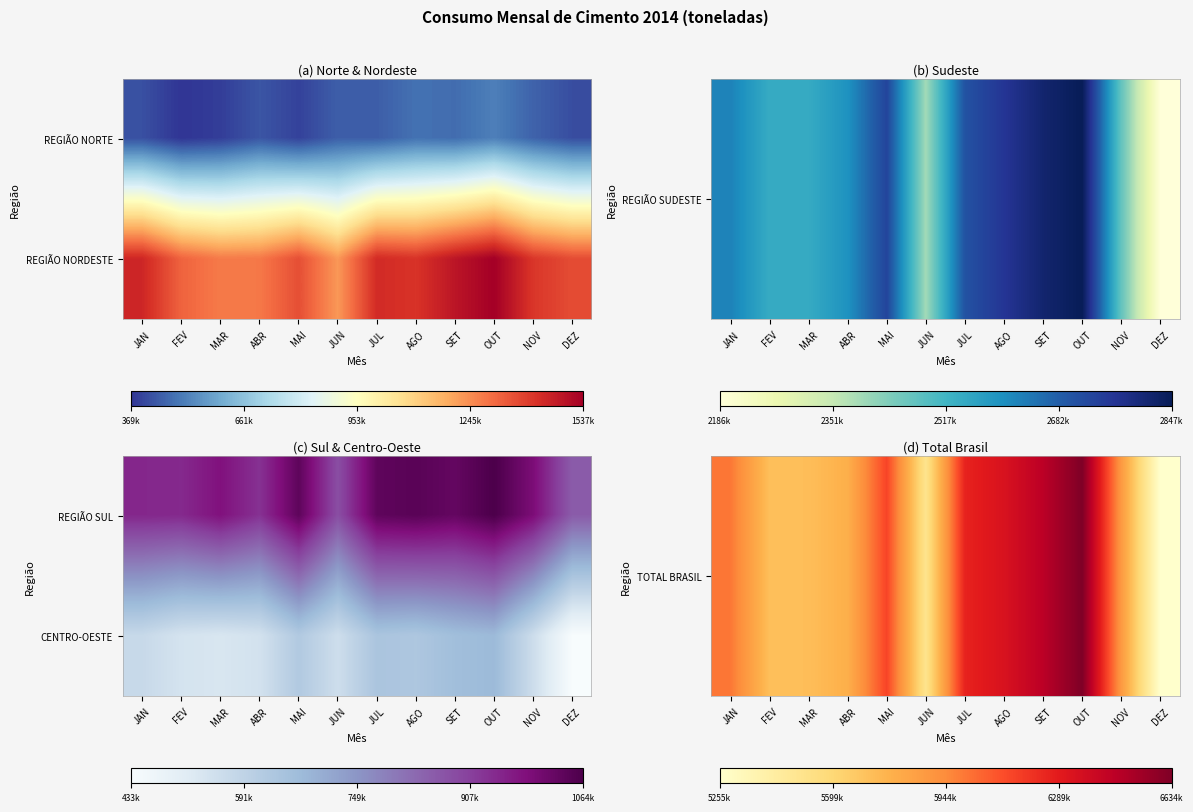

What is the difference between the second highest and second lowest values in the TOTAL BRASIL series?

957281